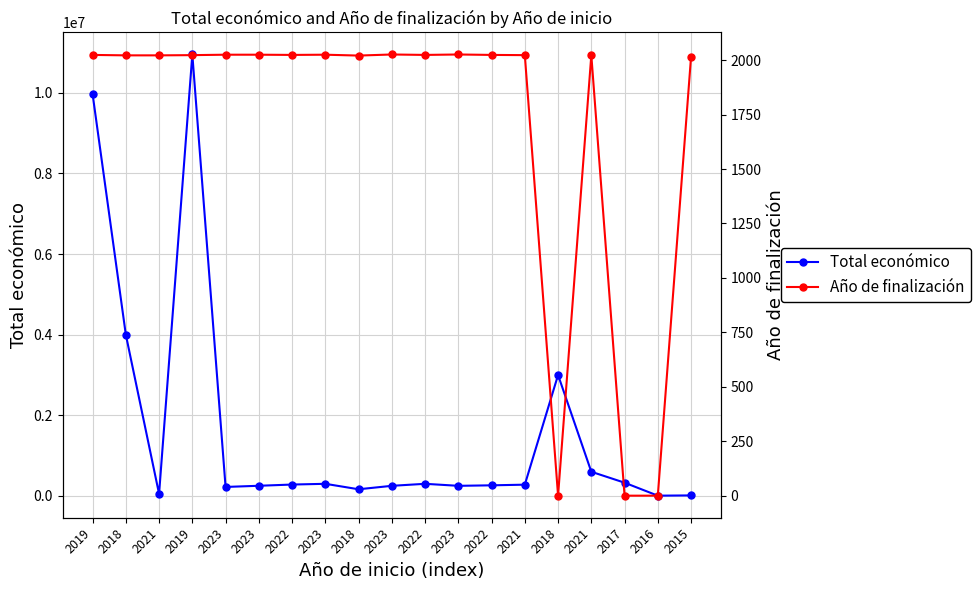

Which series has the largest total across all categories?

Total económico